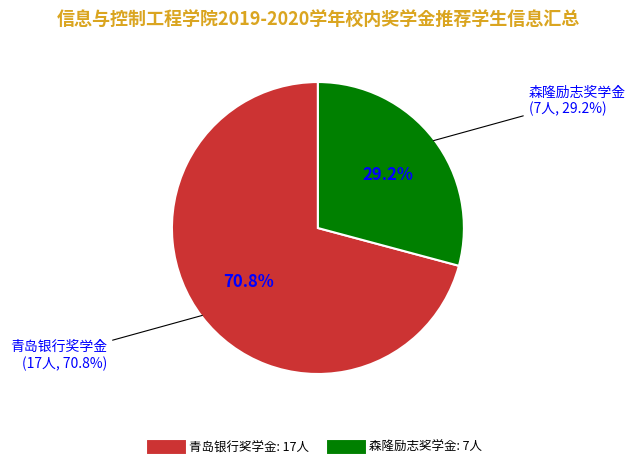

Rank the categories by value from lowest to highest.

森隆励志奖学金, 青岛银行奖学金